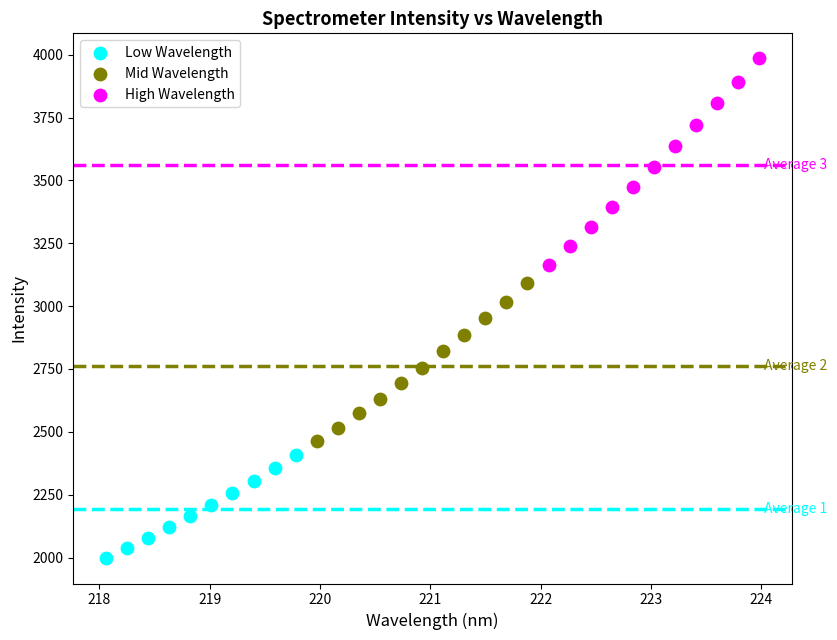

Which series has the largest Y range (max minus min)?

High Wavelength